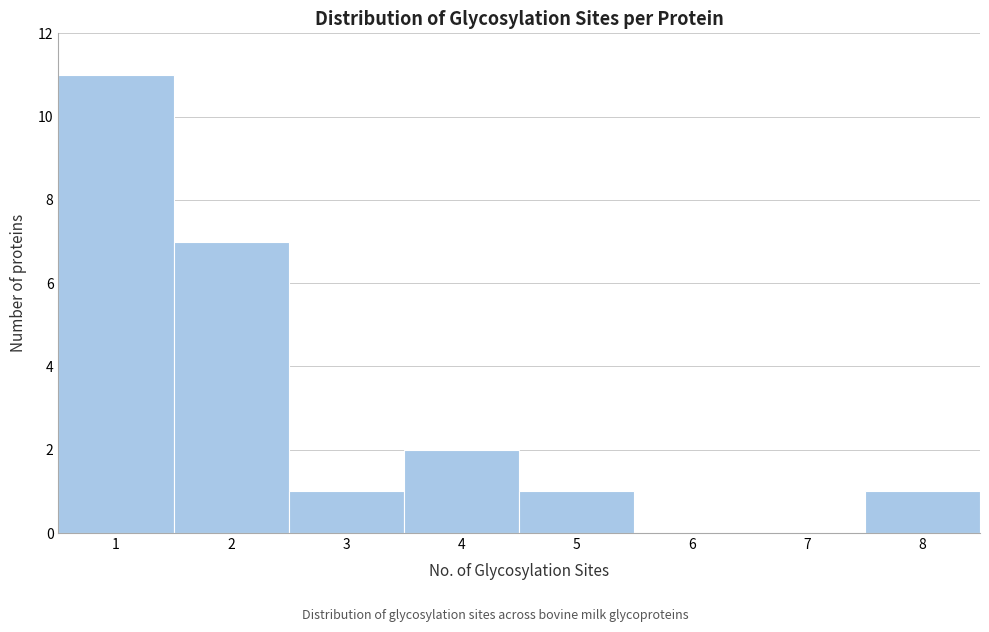

How tall is the bar that spans 4.5 to 5.5 on the x-axis? The values are not printed on the chart, so give them approximately, as read against the axis.

1